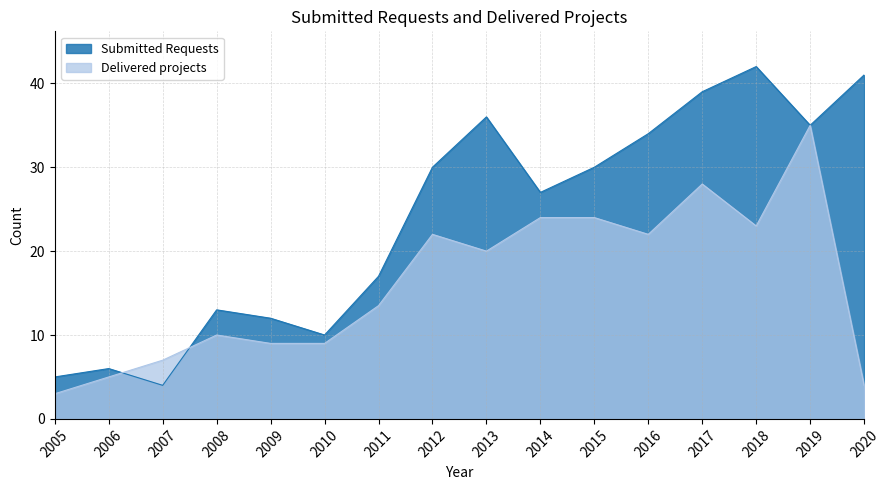

What is the difference between the second highest and minimum values in the Delivered projects series?

25.0